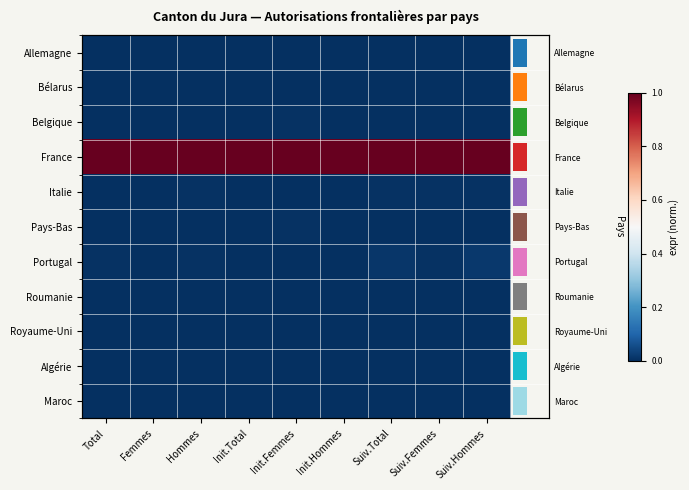

Is it true that Portugal equals -0.0 at Init.Total?

False